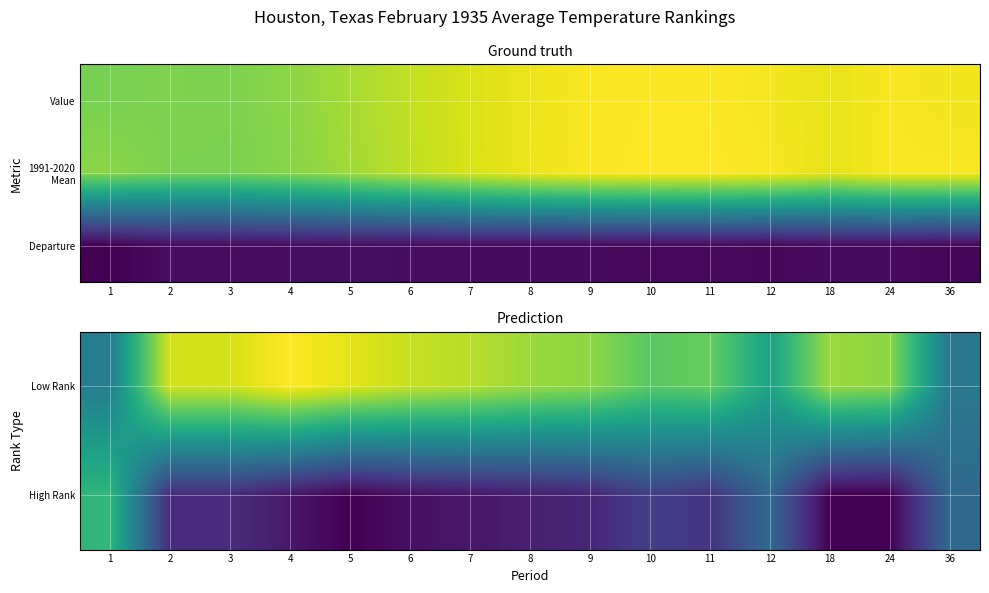

What is the difference between the highest and lowest values at 2?

64.6